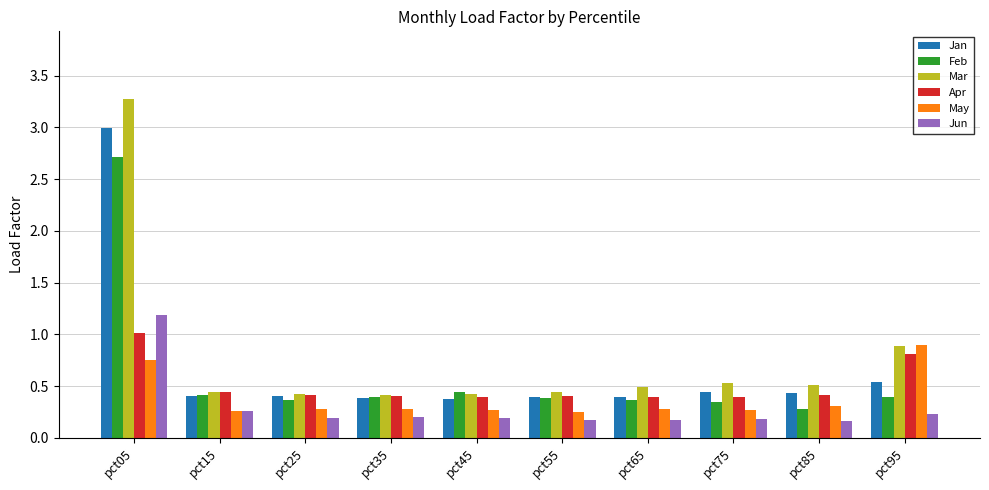

What are all the series names shown in the legend?

Jan, Feb, Mar, Apr, May, Jun